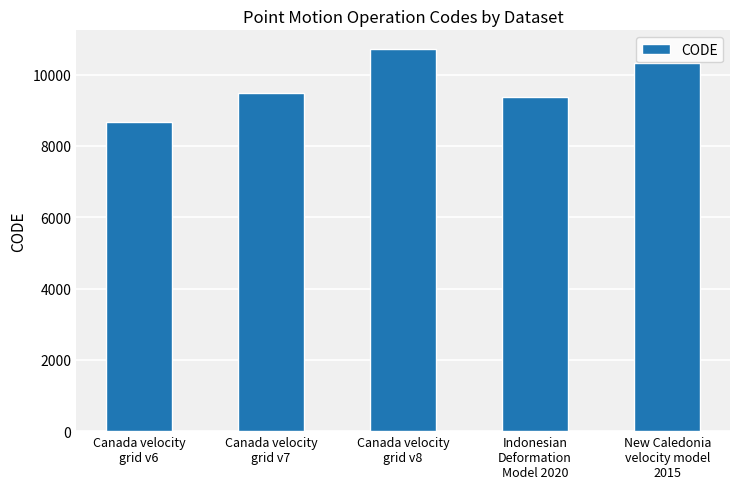

List the labels in order of value, smallest first.

Canada velocity
grid v6, Indonesian
Deformation
Model 2020, Canada velocity
grid v7, New Caledonia
velocity model
2015, Canada velocity
grid v8